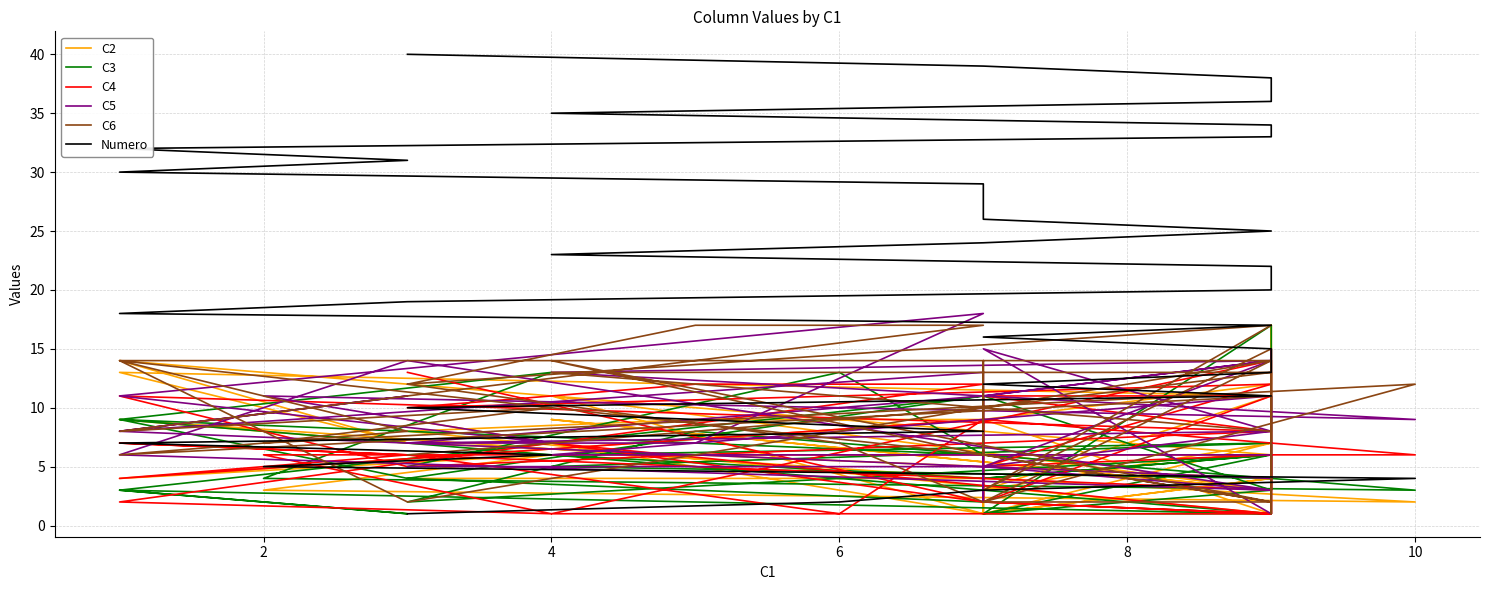

Rank the series by their maximum value, from lowest to highest.

C4, C2, C3, C6, C5, Numero